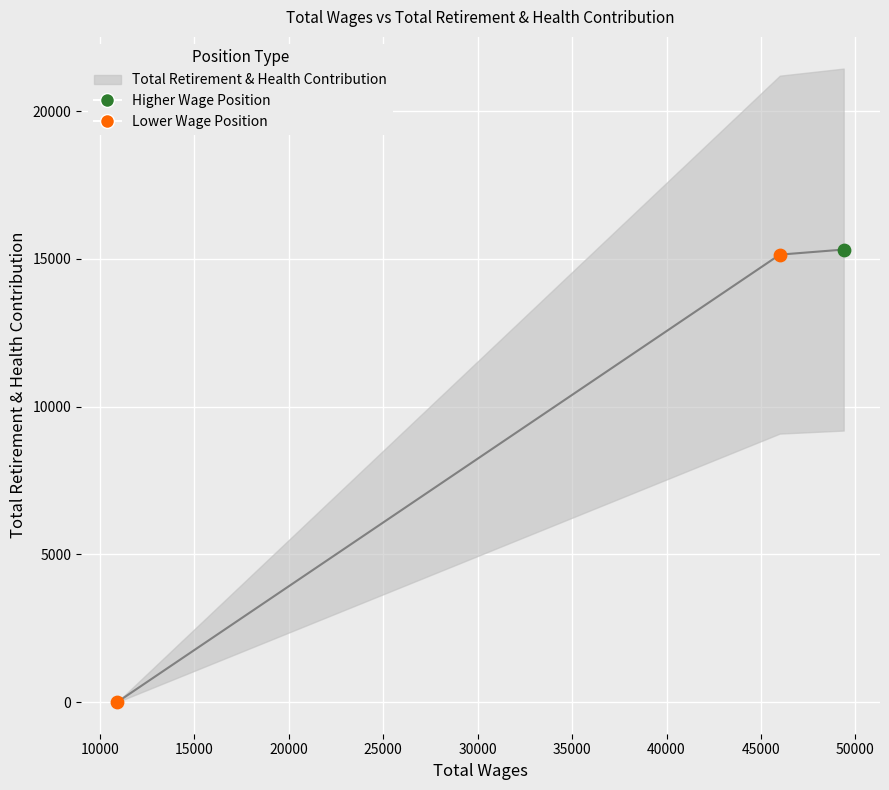

What is the change in value from 49382.0 to 45997.0?

-172